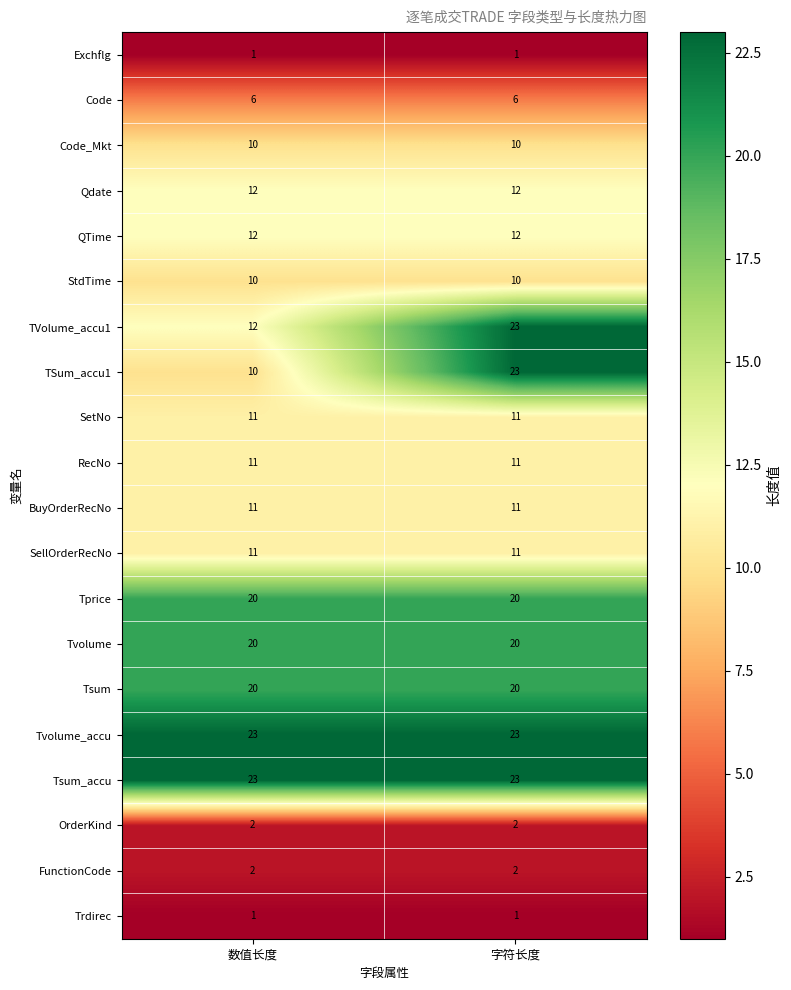

At how many categories does at least one series exceed 3?

2